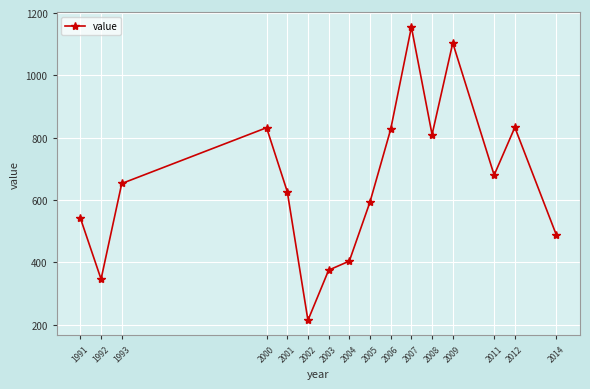

What value does the data have at 2006, to the nearest 100?

800